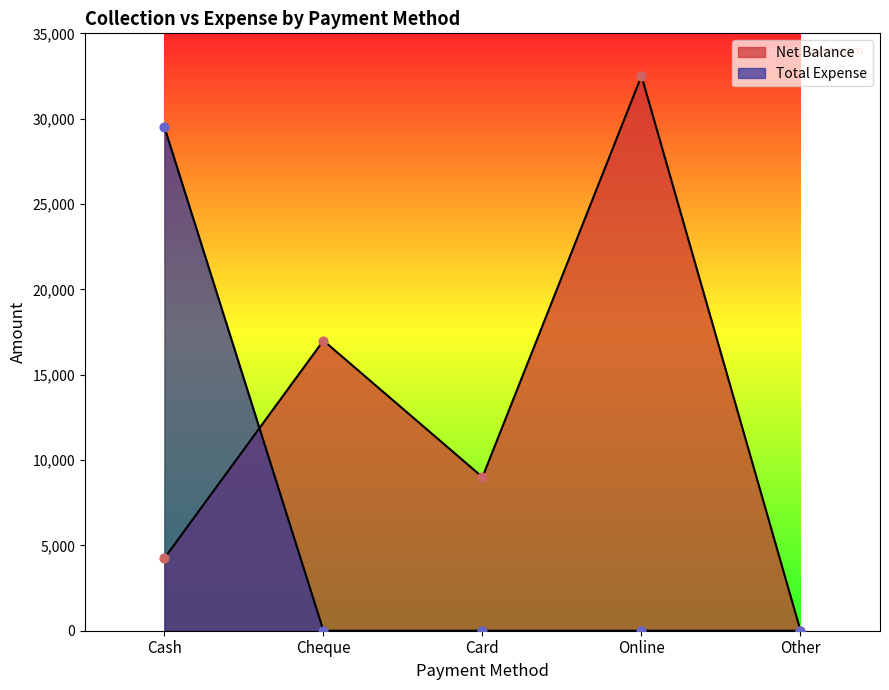

Which series has the largest total across all categories?

Net Balance